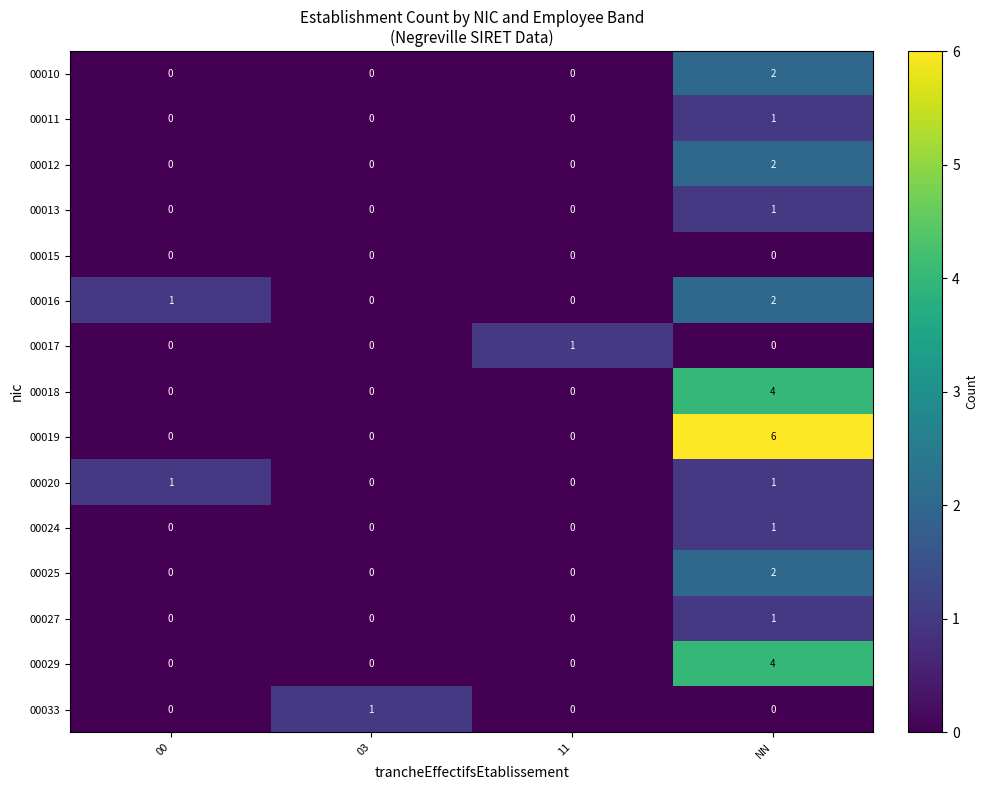

How many 00019 values are between 0 and 6?

4